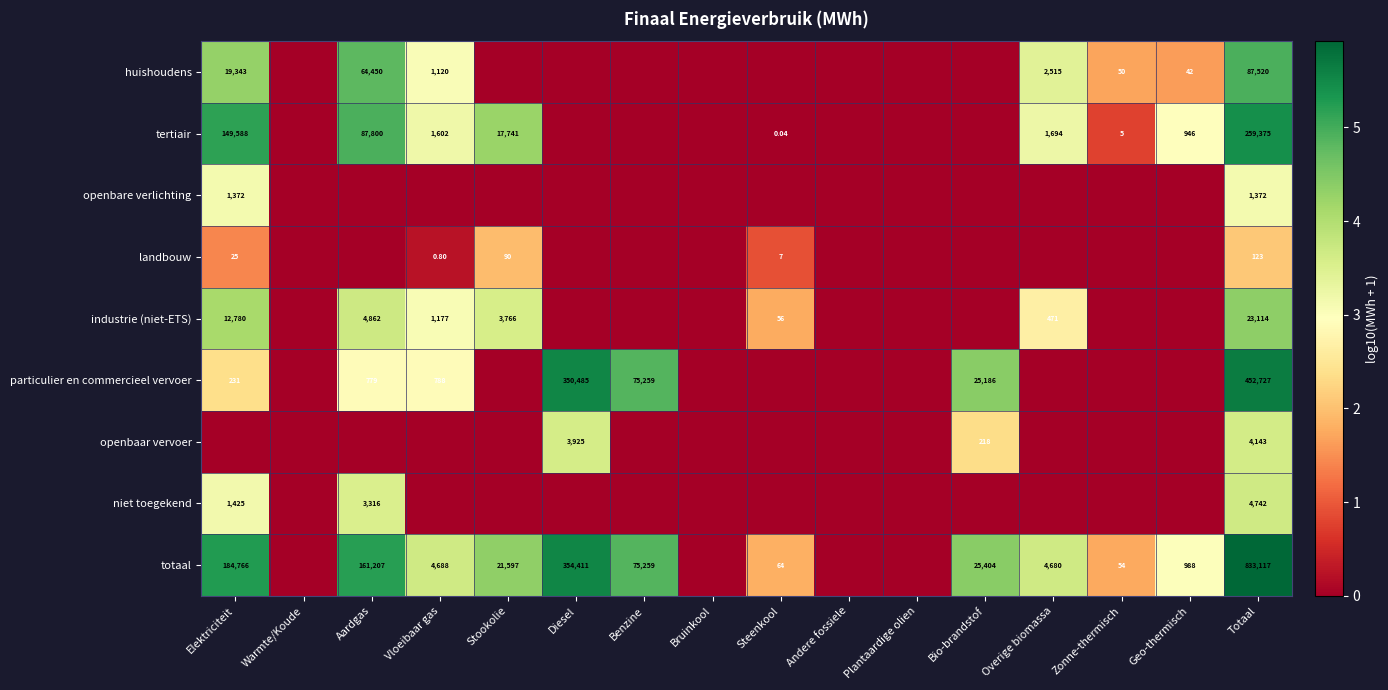

What is the sum of the totaal values at Zonne-thermisch and Stookolie?

6.1